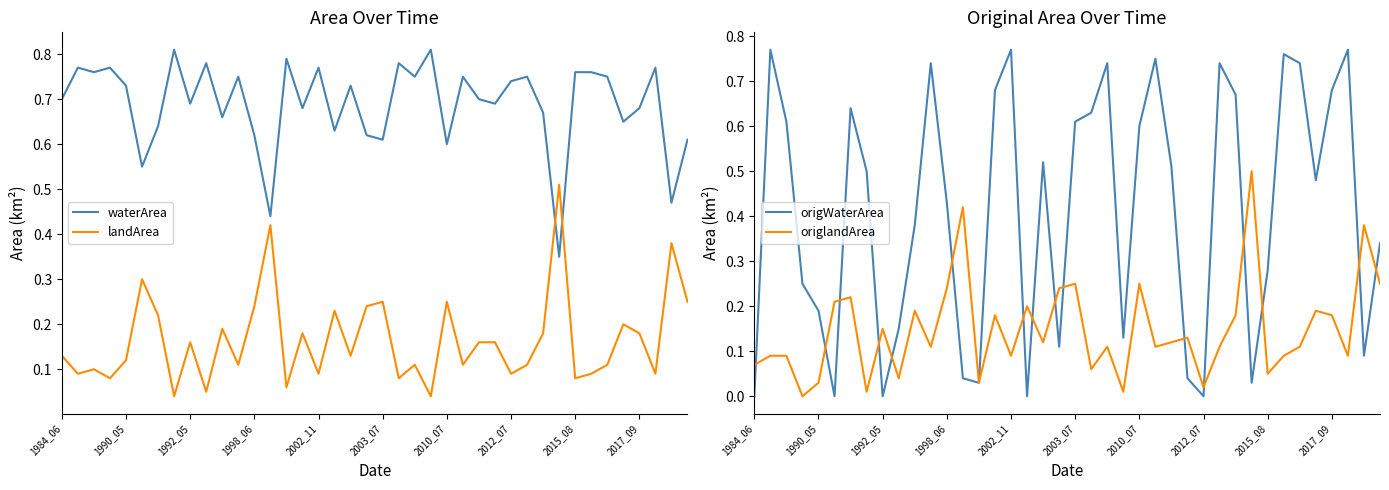

The waterArea series shows 1.1 at 2002_11. True or false?

False